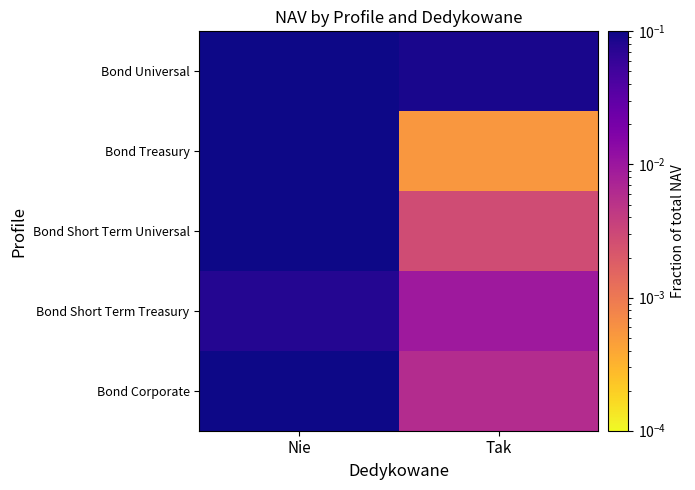

Reading right to left, extract all data points from this chart.

Bond Corporate: Tak=0.0	Nie=0.1
Bond Short Term Treasury: Tak=0.0	Nie=0.1
Bond Short Term Universal: Tak=0.0	Nie=0.4
Bond Treasury: Tak=0.0	Nie=0.1
Bond Universal: Tak=0.1	Nie=0.2